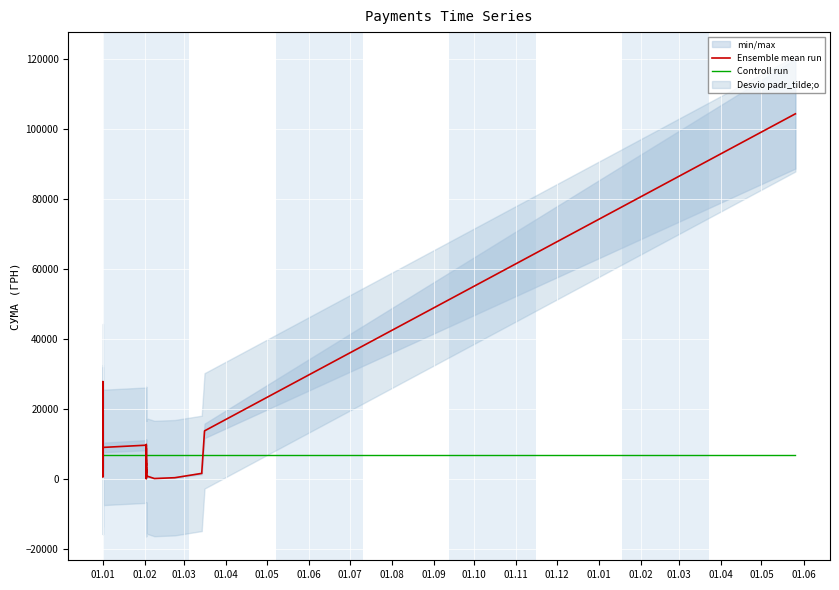

True or false: Ensemble mean run has more than 2 points higher than both neighbors.

True